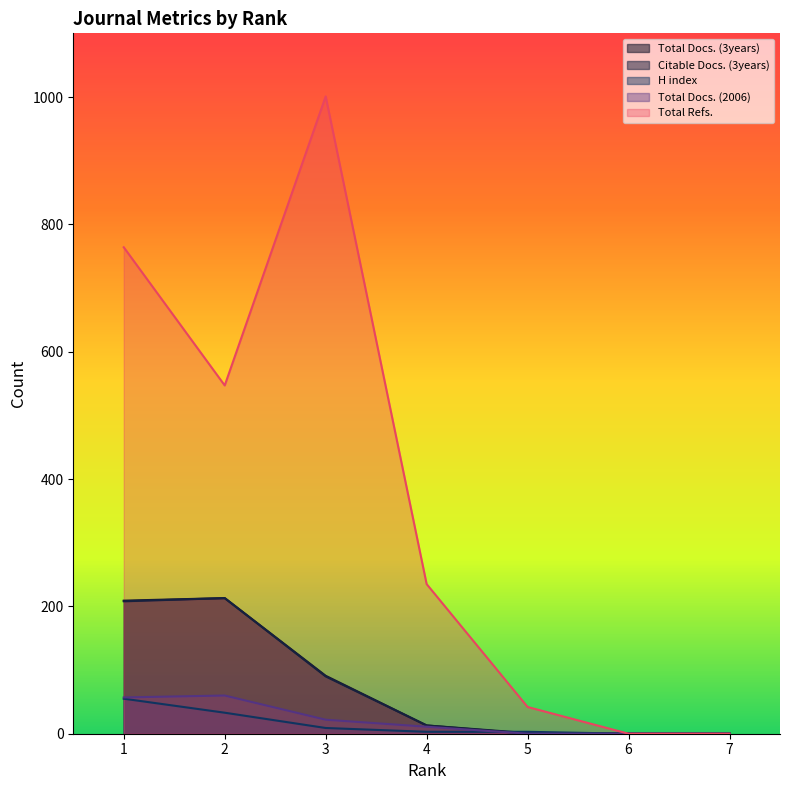

What is the average value of the Total Refs. series?

370